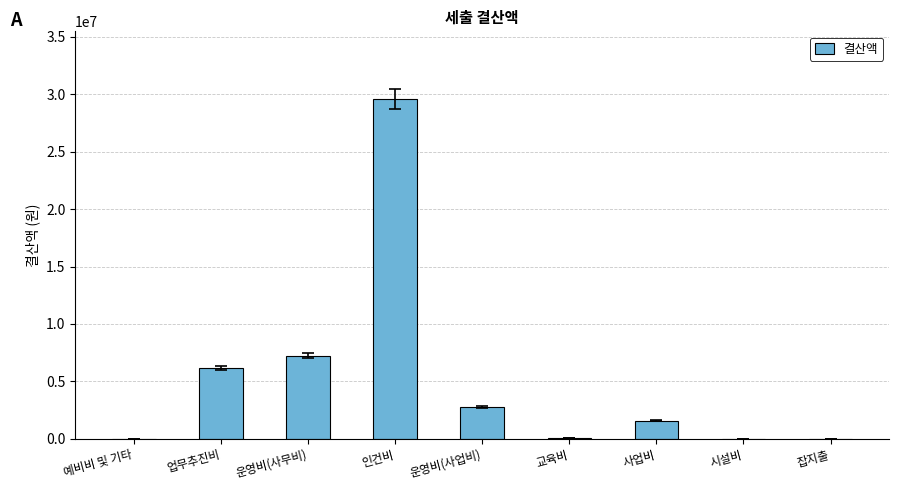

True or false: the data shows 29569830 at 인건비.

True